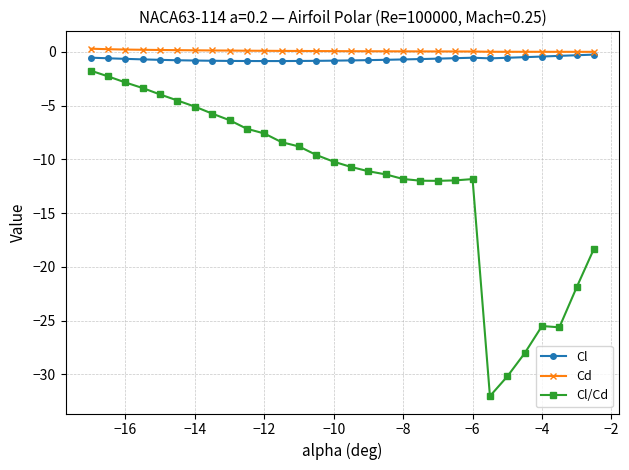

What is the value of the Cl/Cd point at the 10th from the left?

-7.1